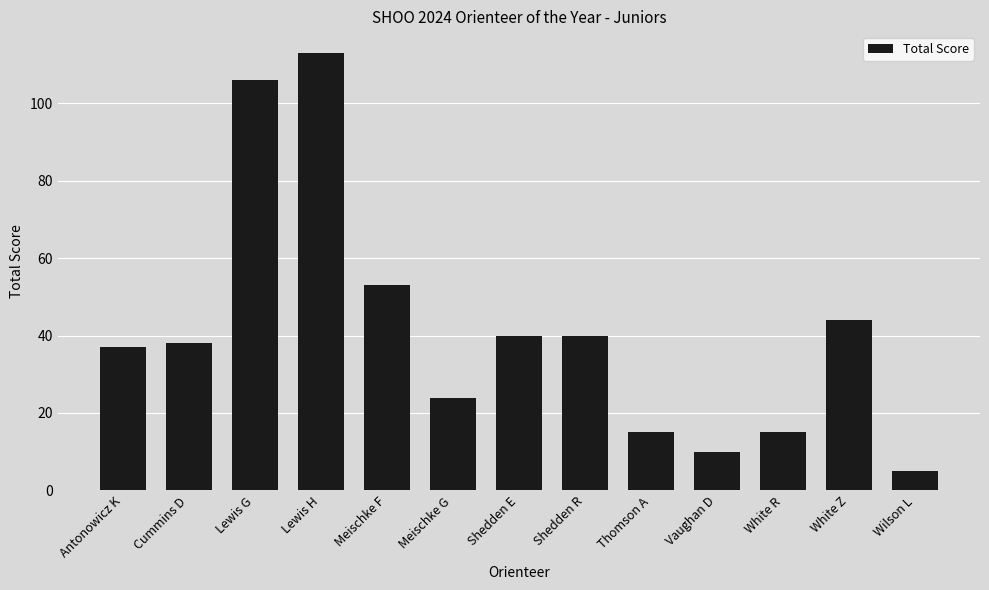

How many data points does each series have?

13